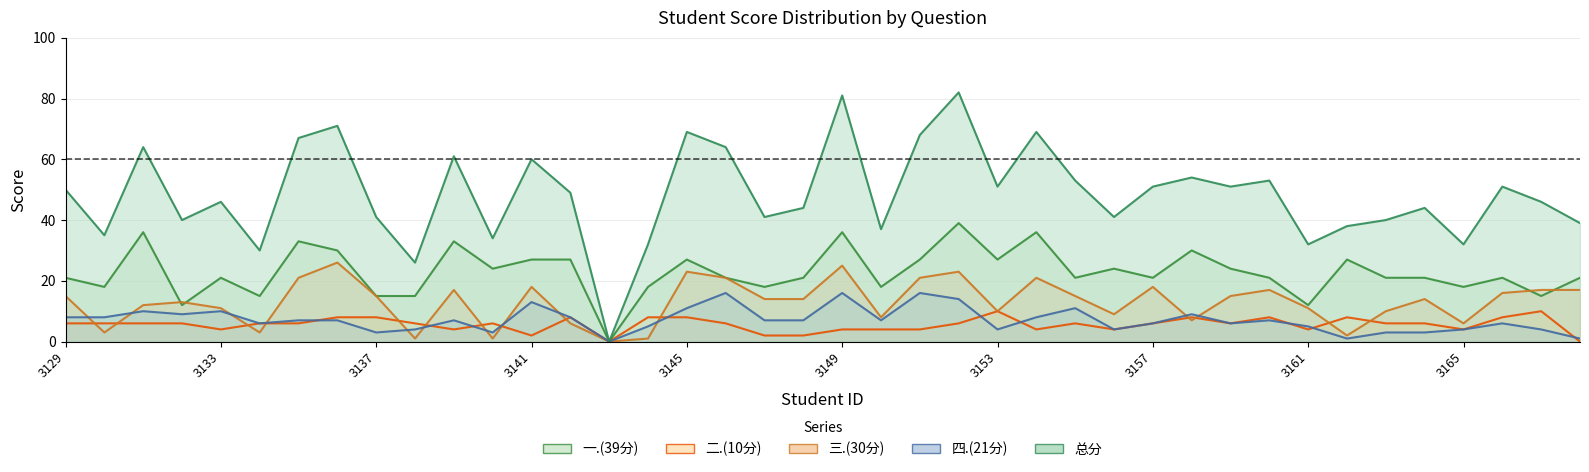

How many data points does each series have?

40